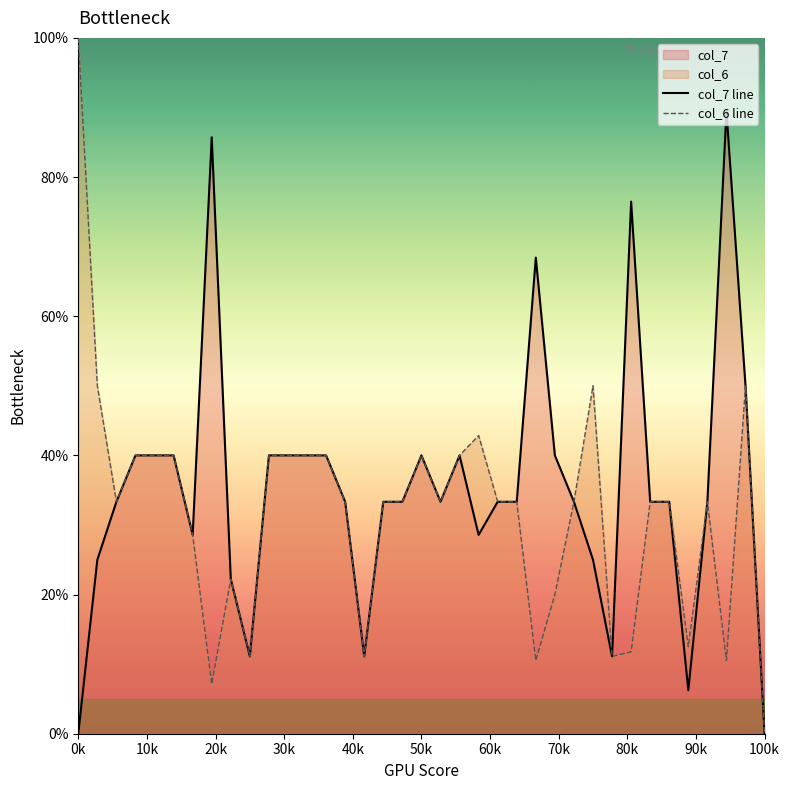

How many interior local peaks does the col_6 line series have?

6